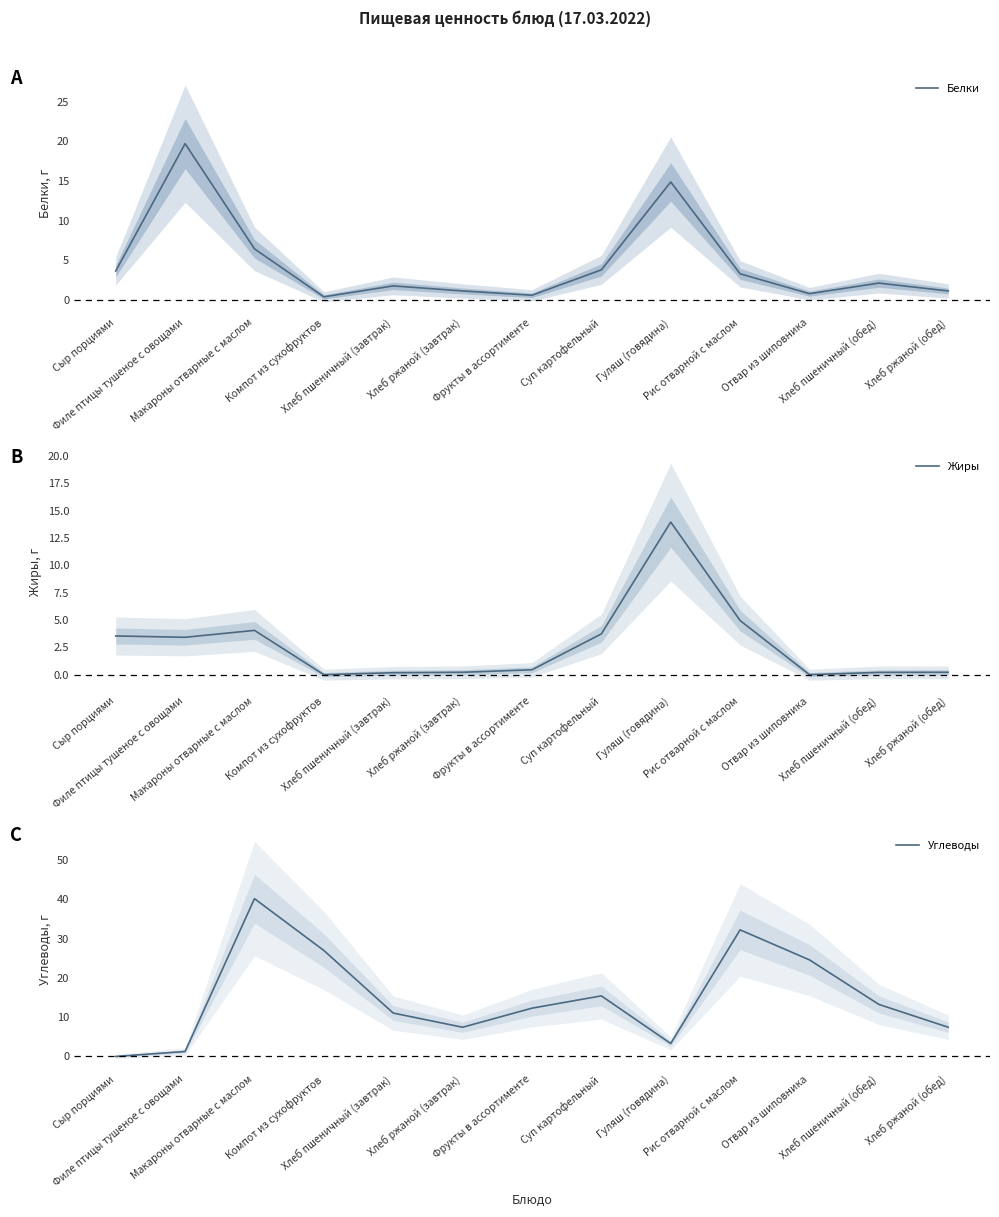

Rank the series by their maximum value, from lowest to highest.

Жиры, Белки, Углеводы